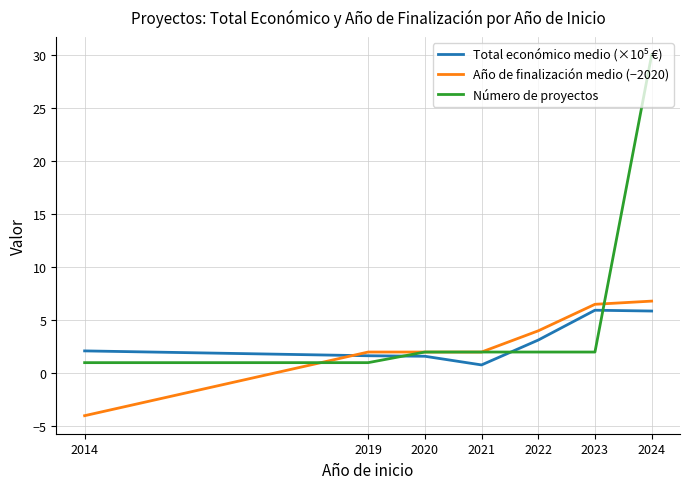

Which series has the largest total across all categories?

Número de proyectos